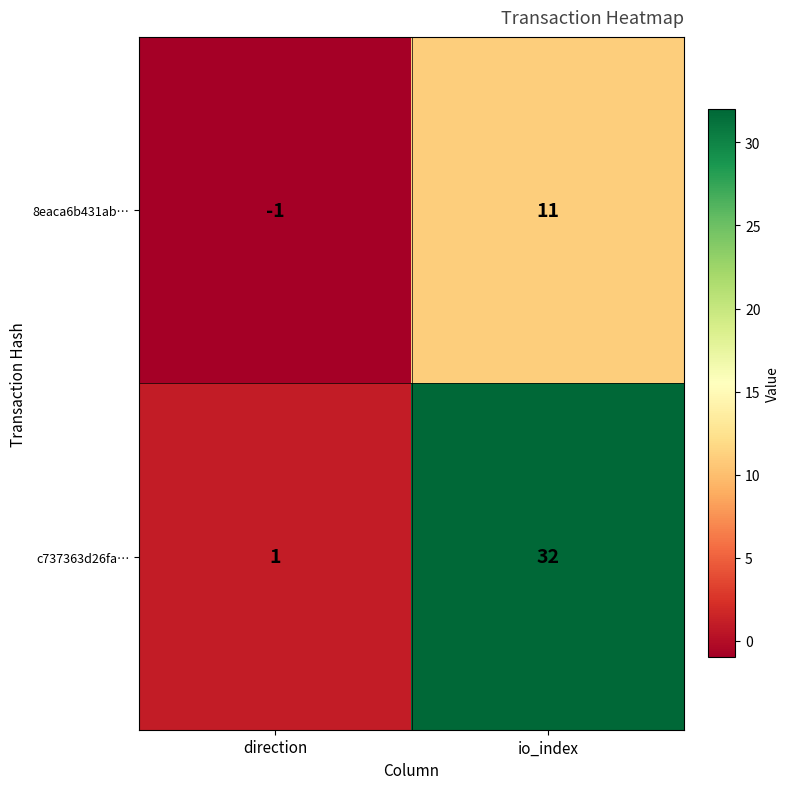

Which series changed the most between direction and io_index?

c737363d26fa…